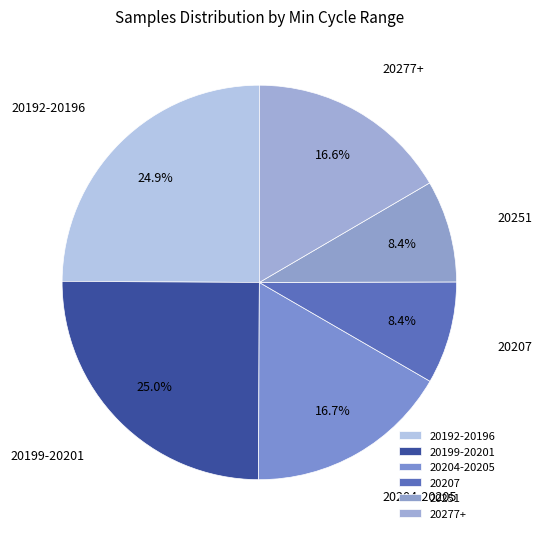

Which has a higher value, 20277+ or 20192-20196?

20192-20196